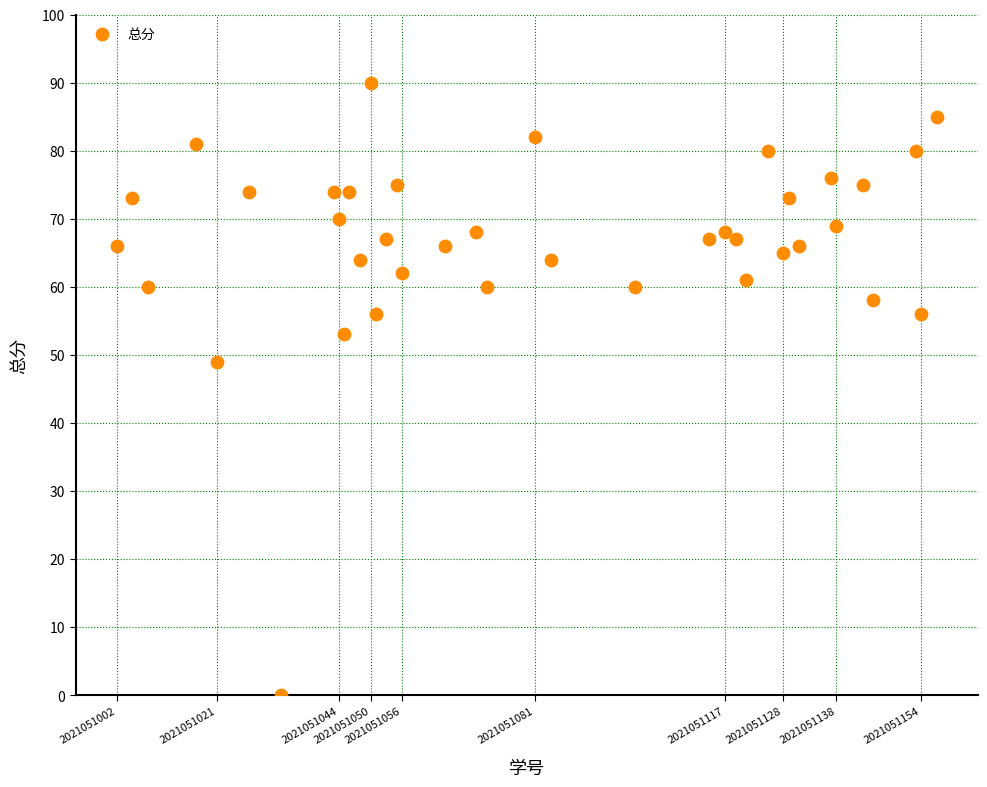

What is the range of X values (max minus min)?

155